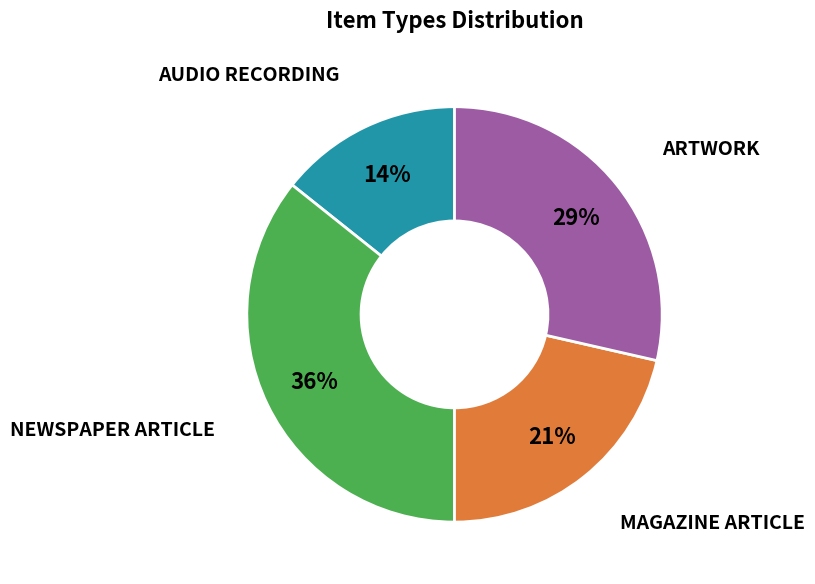

Is there any slice that represents more than half of the pie?

No